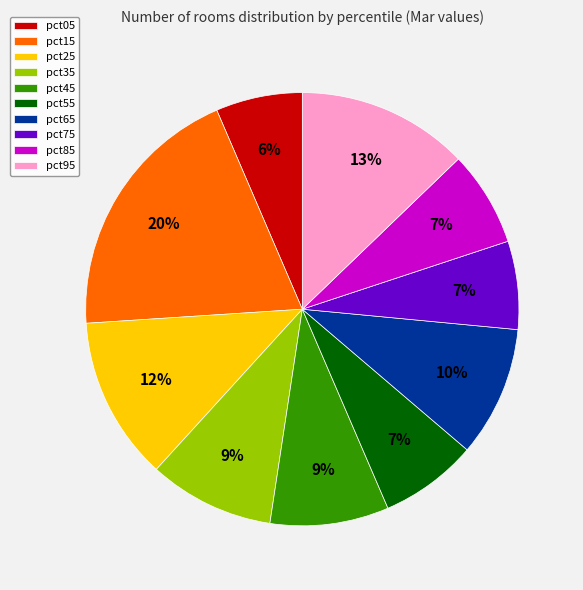

To the nearest percent, what is the combined percentage of pct15 and pct85?

27%